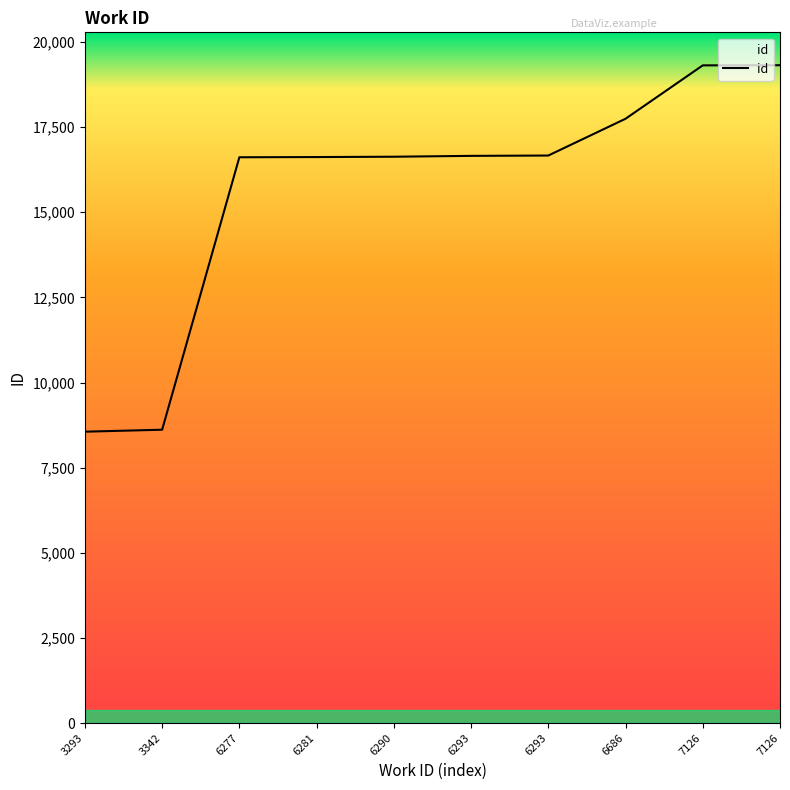

What is the smallest value displayed?

8557